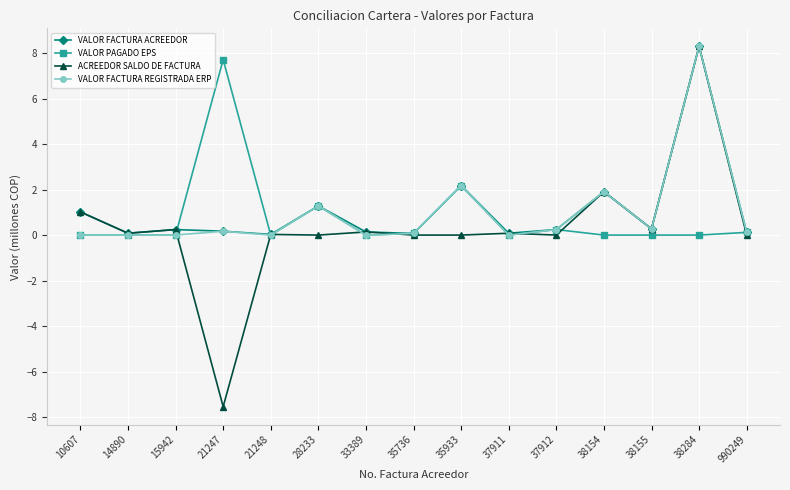

True or false: VALOR PAGADO EPS has a value of 0.0 at 37911.

True